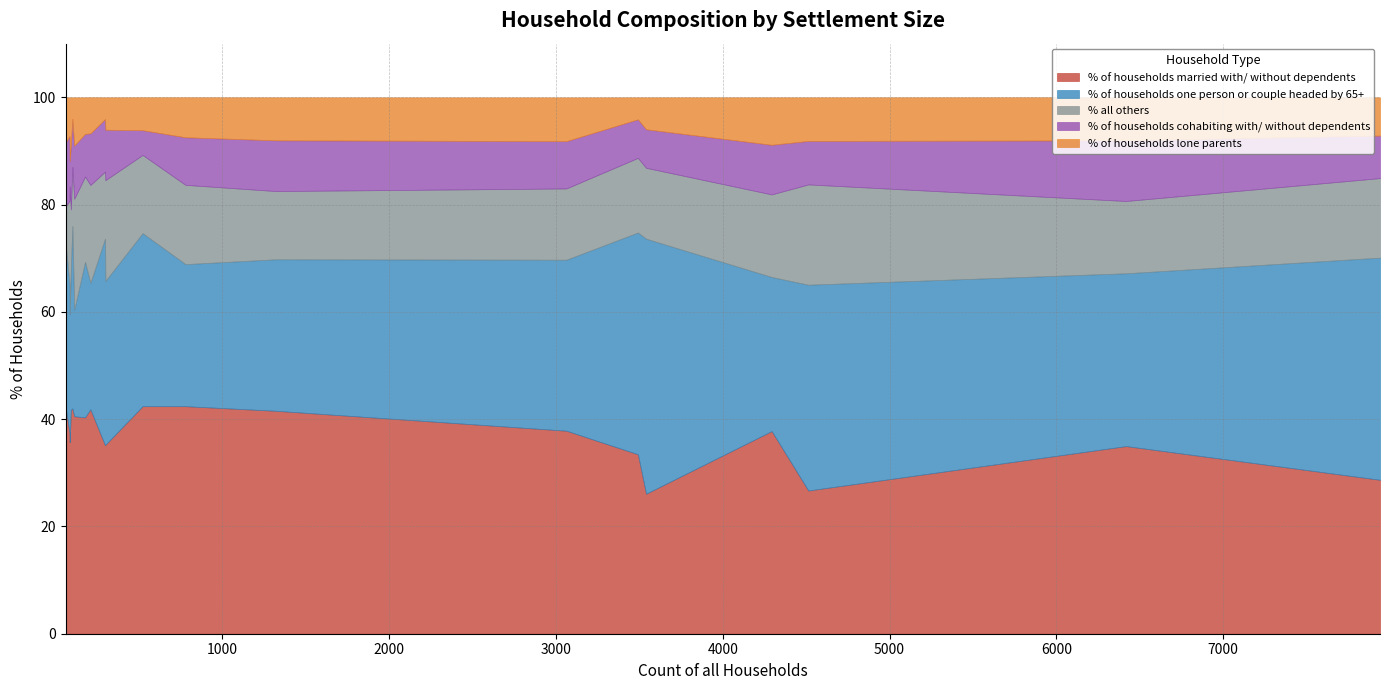

At how many categories does at least one series exceed 19?

20